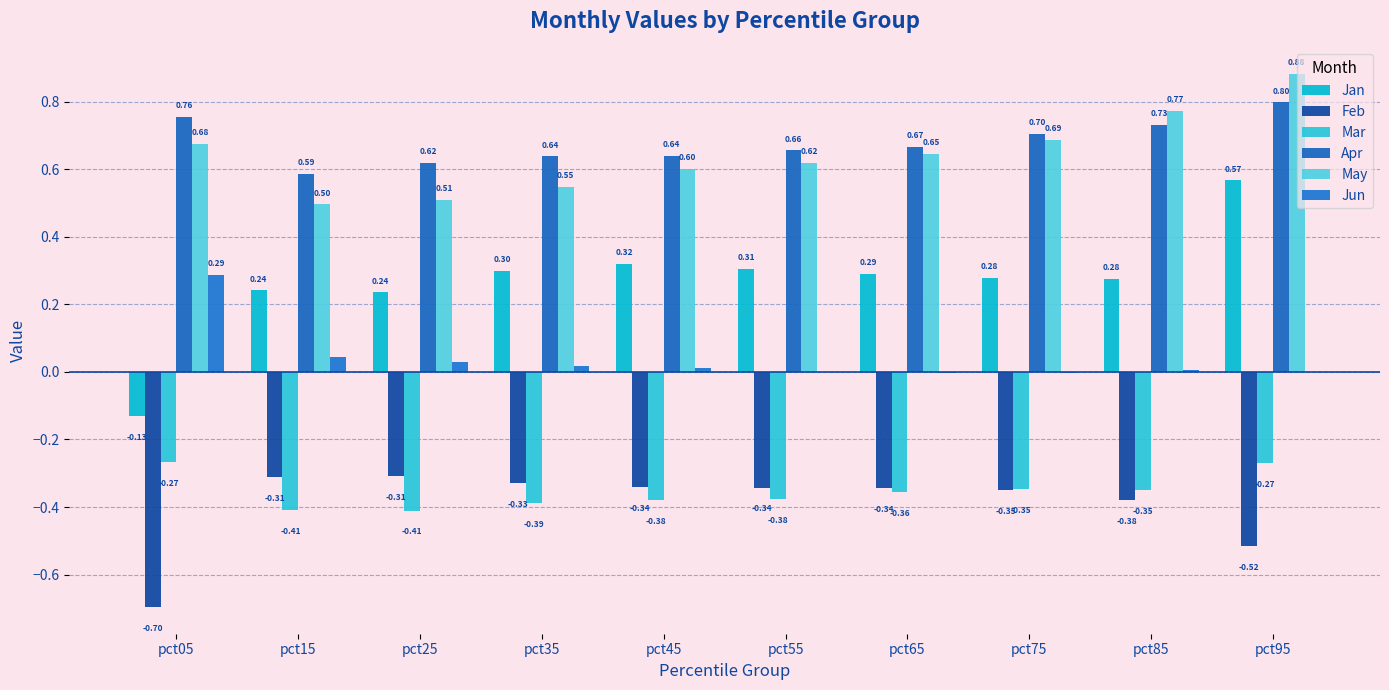

How many values in Jan are above zero?

9